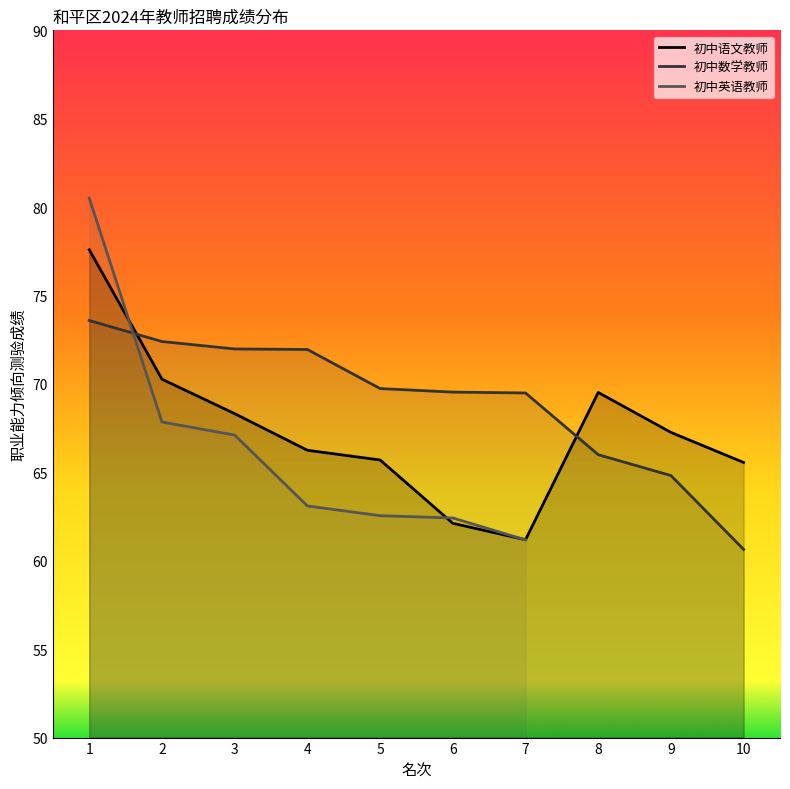

What is the difference between the highest and lowest values at 1?

4.0